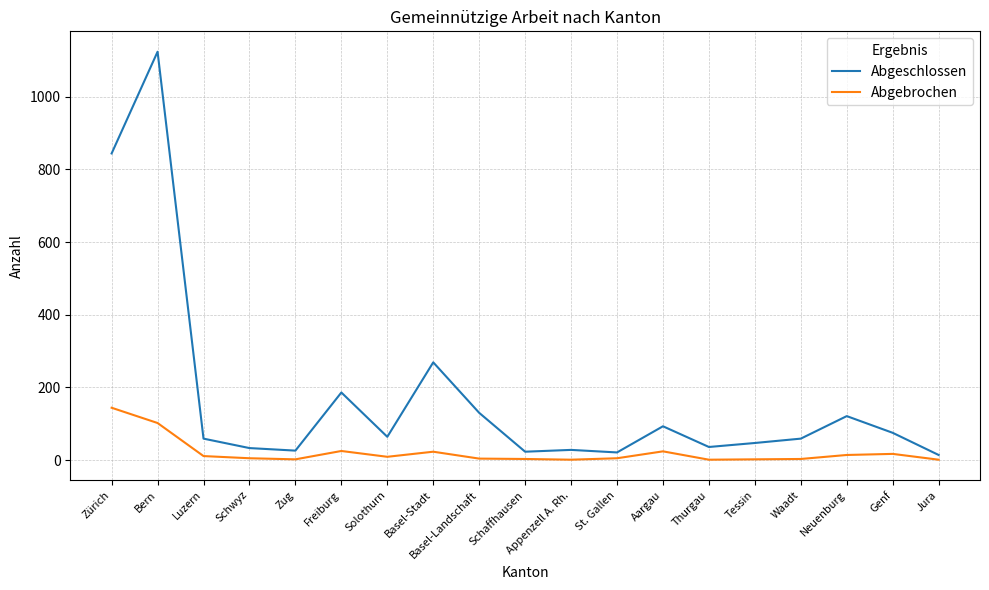

What is the spread (max minus min) of values at St. Gallen?

16